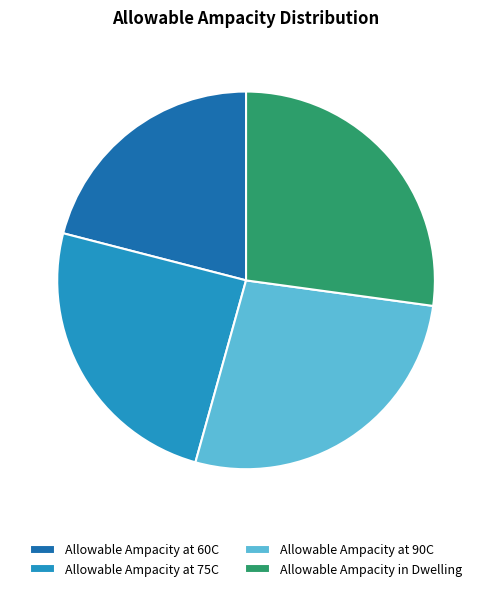

What is the ratio of the value at Allowable Ampacity at 60C to the value at Allowable Ampacity at 90C?

0.8